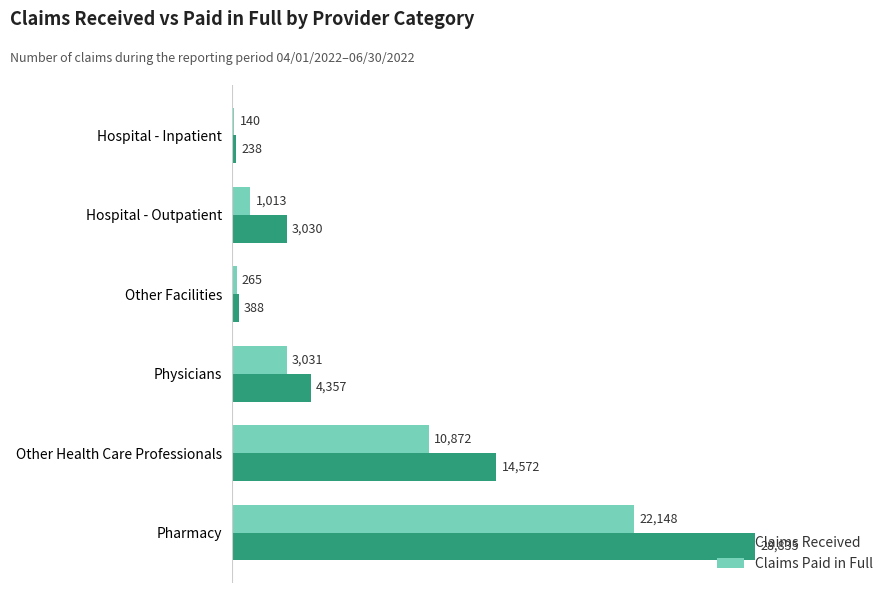

The Claims Received series shows 28835 at Pharmacy. True or false?

True